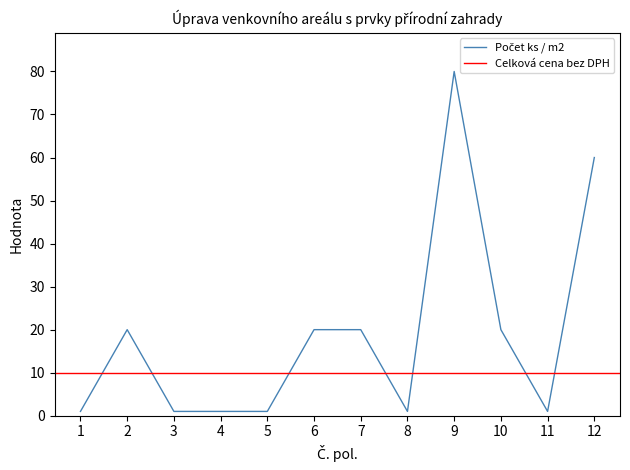

List the labels in order of Celková cena bez DPH value, smallest first.

1, 2, 3, 4, 5, 6, 7, 8, 9, 10, 11, 12